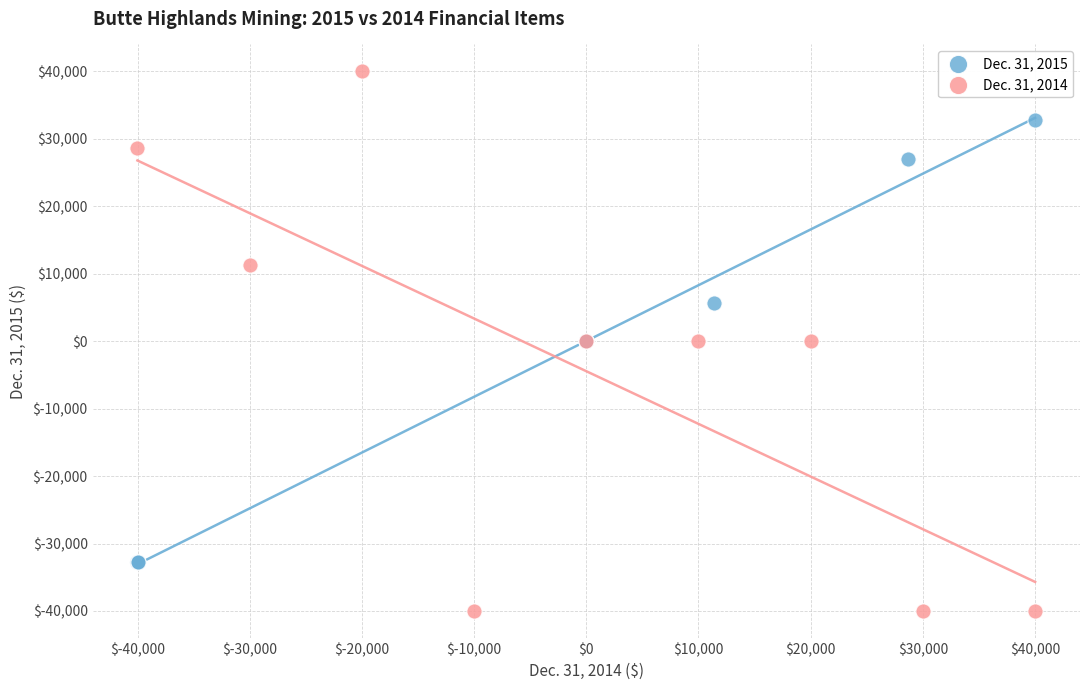

Which series reaches the minimum Y coordinate?

Dec. 31, 2014